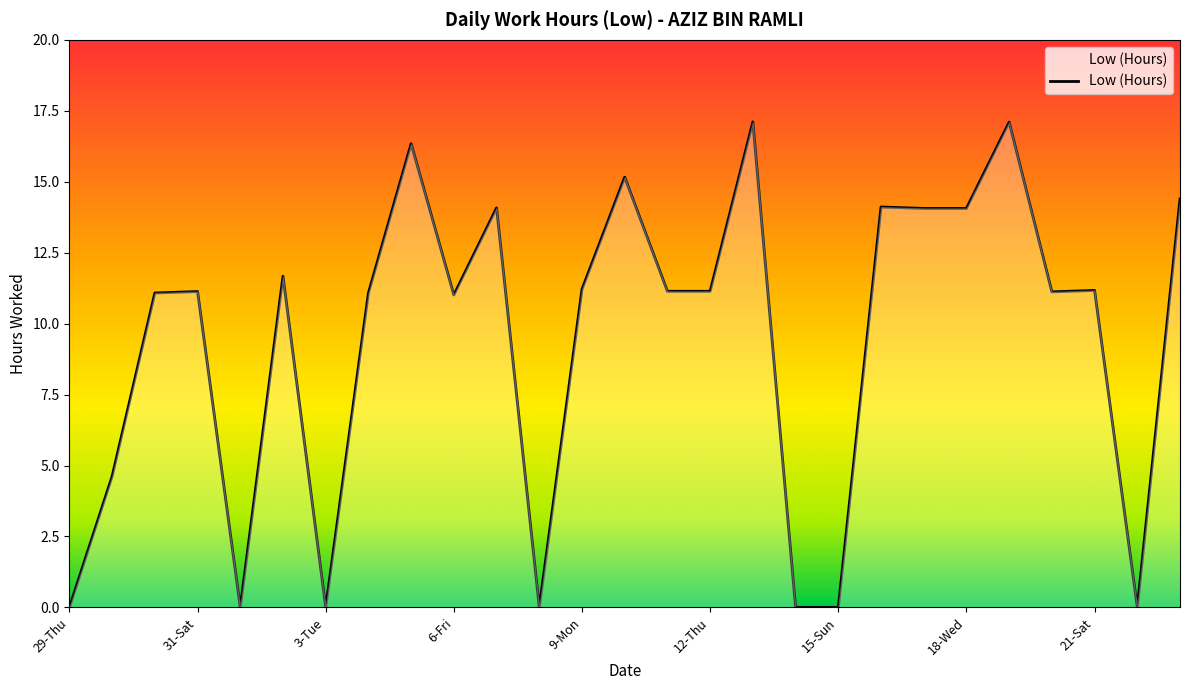

What is the greatest value displayed?

17.1